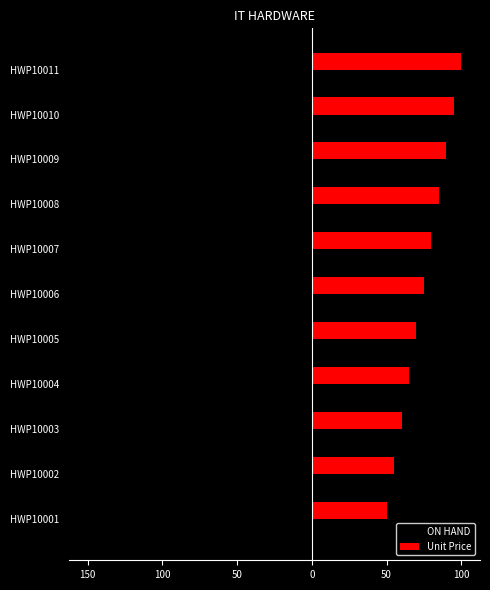

What is the maximum value for ON HAND?

-100